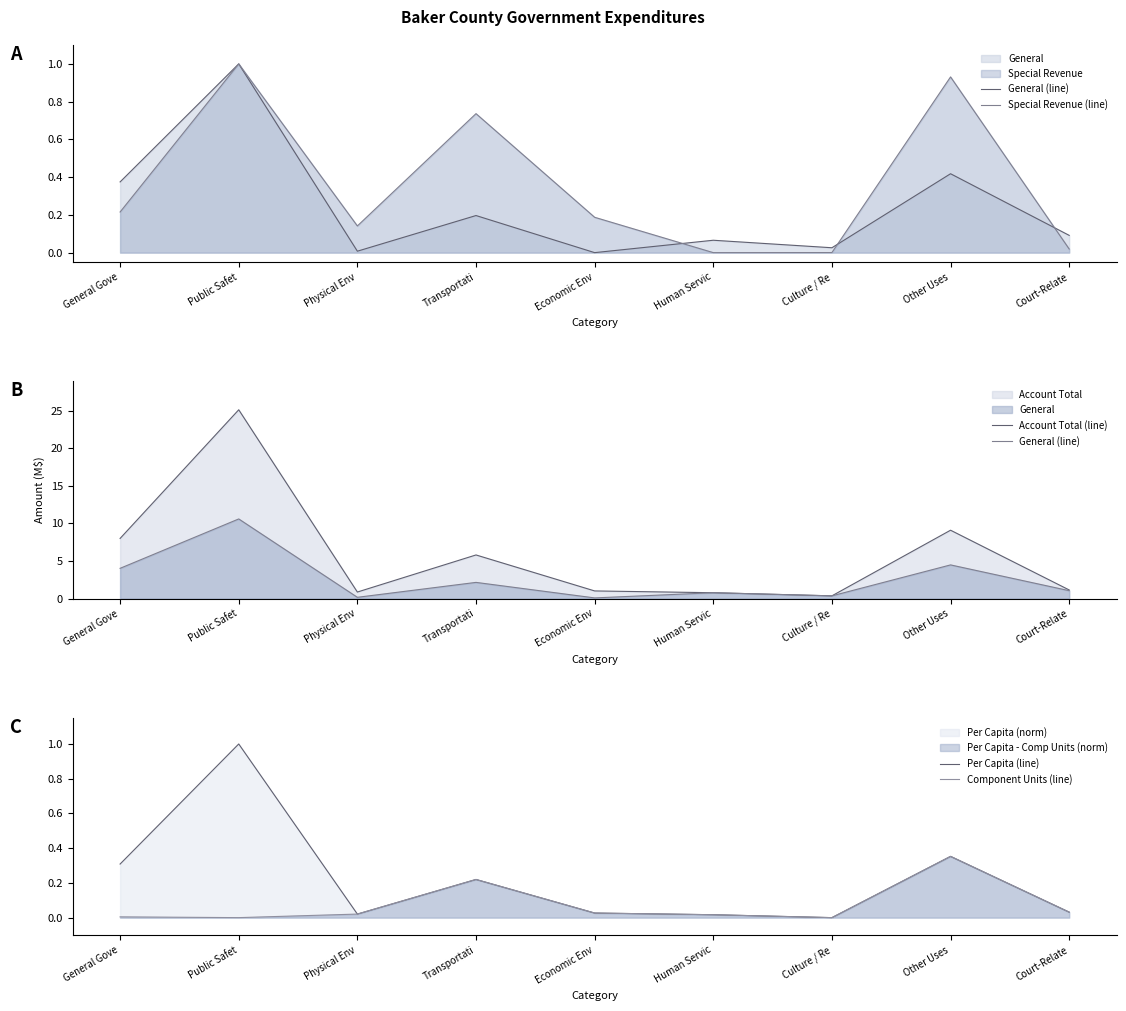

Does the chart display data point markers on the line(s)?

No